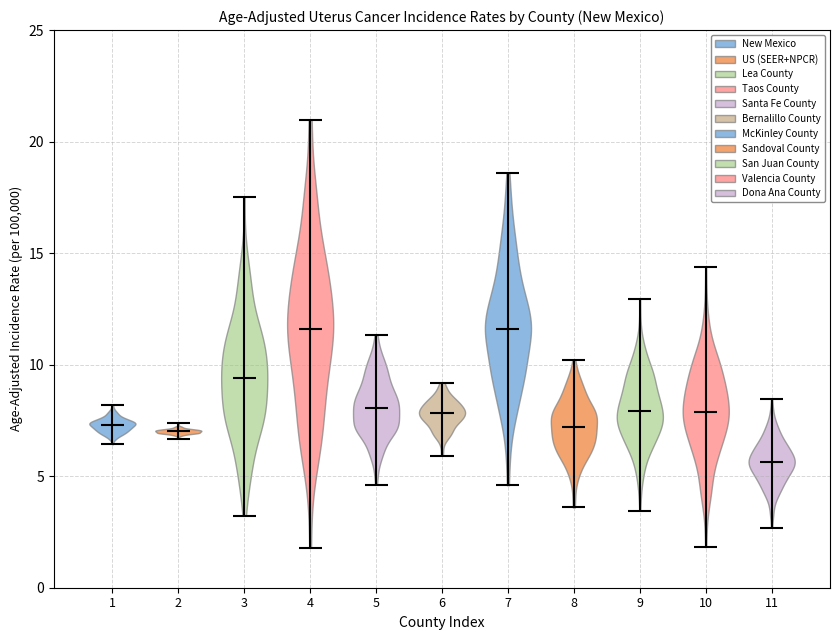

Which violin has the lowest median line?

11